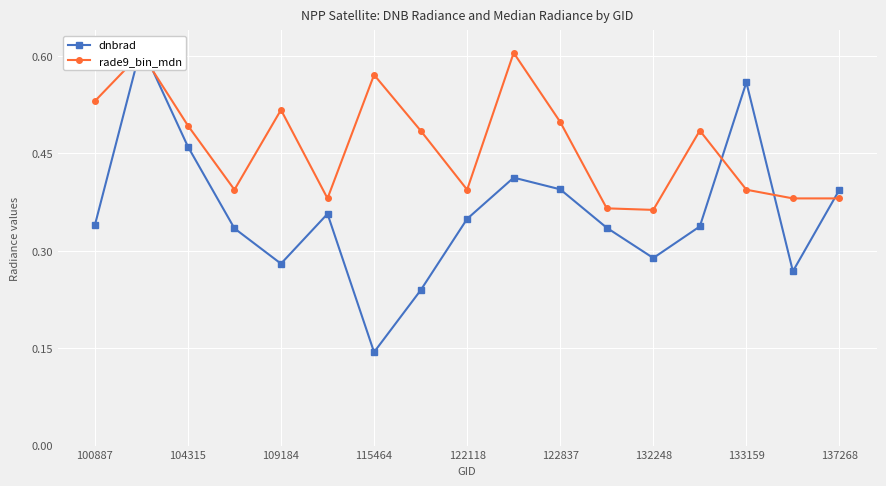

Rank the categories by rade9_bin_mdn value from lowest to highest.

12, 11, 122837, 15, 16, 115464, 137268, 14, 133159, 13, 109184, 10, 122118, 100887, 132248, 104315, 9